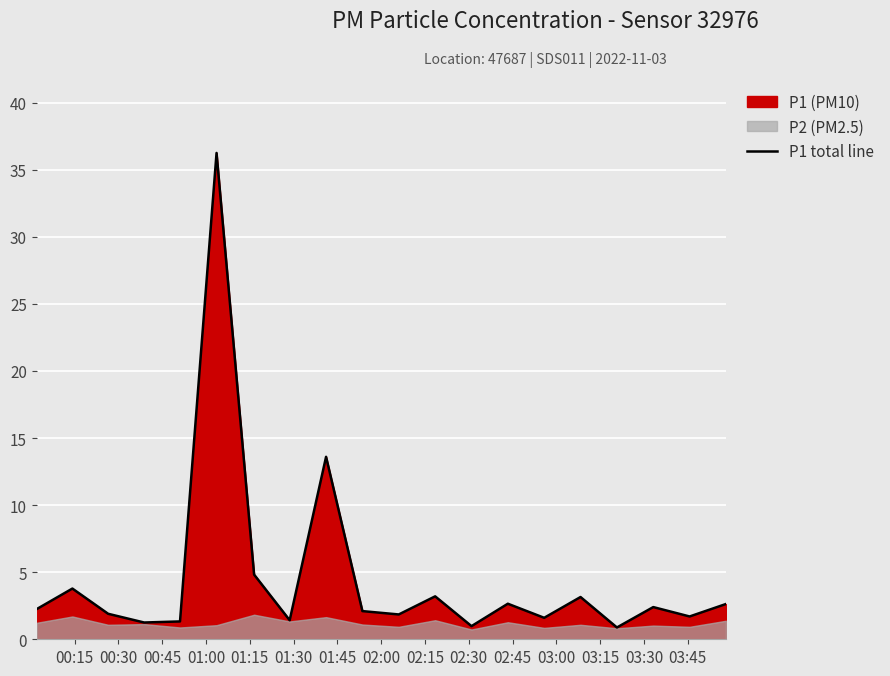

What is the change in value from 03:00 to 03:30?

-0.6